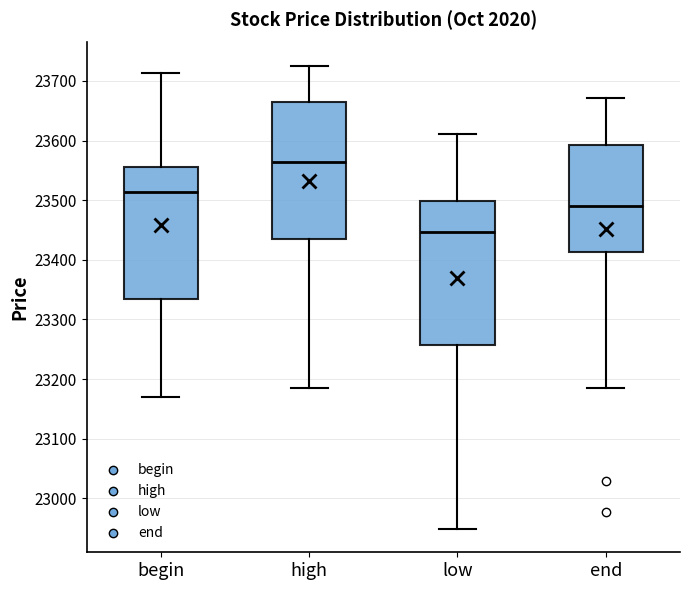

Where is the lower edge of the box for low on the y-axis? The values are not printed on the chart, so give them approximately, as read against the axis.

23260